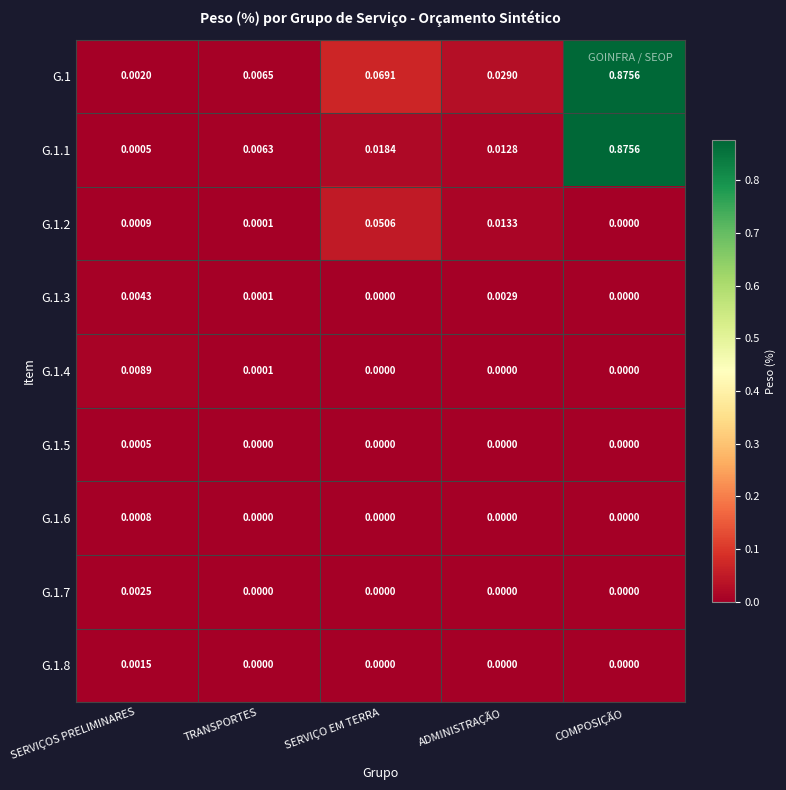

Rank the categories by G.1.1 value from lowest to highest.

SERVIÇOS PRELIMINARES, TRANSPORTES, ADMINISTRAÇÃO, SERVIÇO EM TERRA, COMPOSIÇÃO